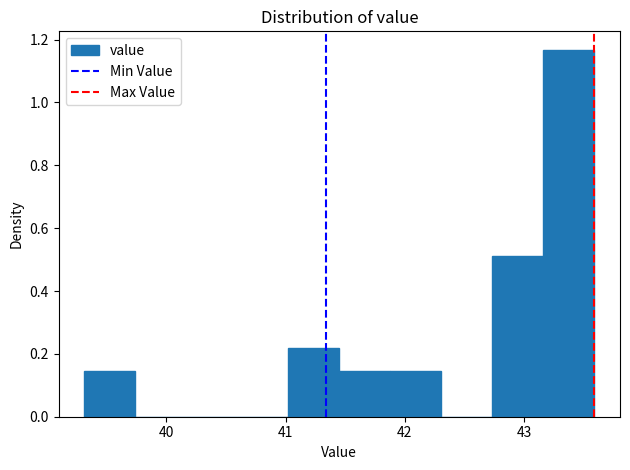

Reading left to right, transcribe this chart: for each bar, give the range it covers on the x-axis and its height. Neither the bar edges nor the heights are printed on the chart, so give them approximately, as read against the axes.

39.3 to 39.7: 0.14
39.7 to 40.2: 0
40.2 to 40.6: 0
40.6 to 41.0: 0
41.0 to 41.5: 0.22
41.5 to 41.9: 0.14
41.9 to 42.3: 0.14
42.3 to 42.7: 0
42.7 to 43.2: 0.52
43.2 to 43.6: 1.16